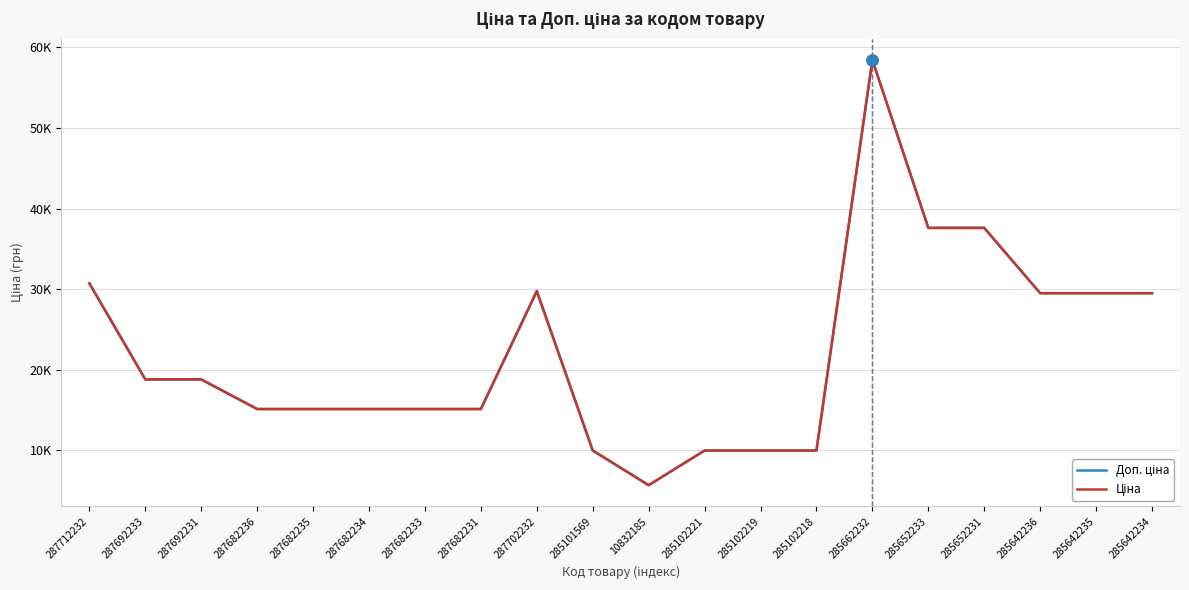

Is it true that Доп. ціна equals 35899.4 at 285662232?

False